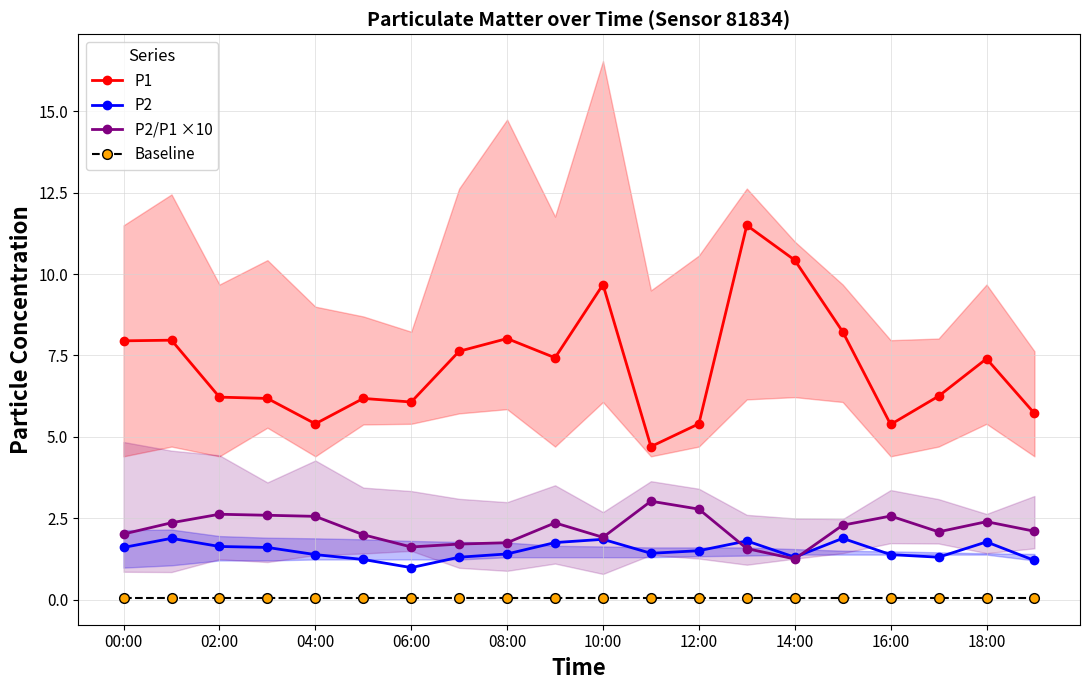

At which label does P2 first exceed 1?

00:00